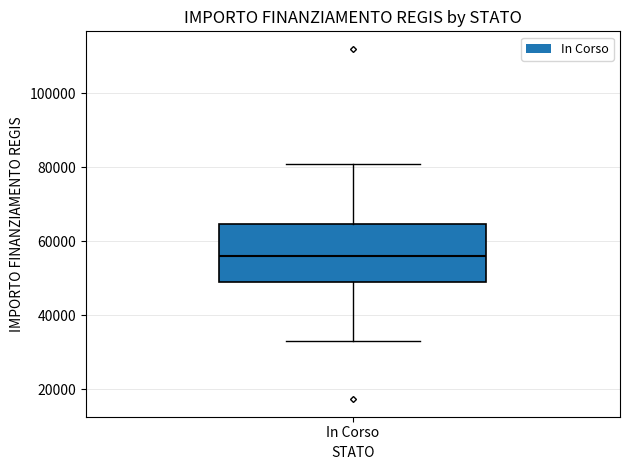

Read this box plot against the y-axis: the position of the median line, the range covered by the box, and the ends of both whiskers. The values are not printed on the chart, so give them approximately, as read against the axis.

median 56000, box 50000 to 64000, whiskers 32000 to 80000